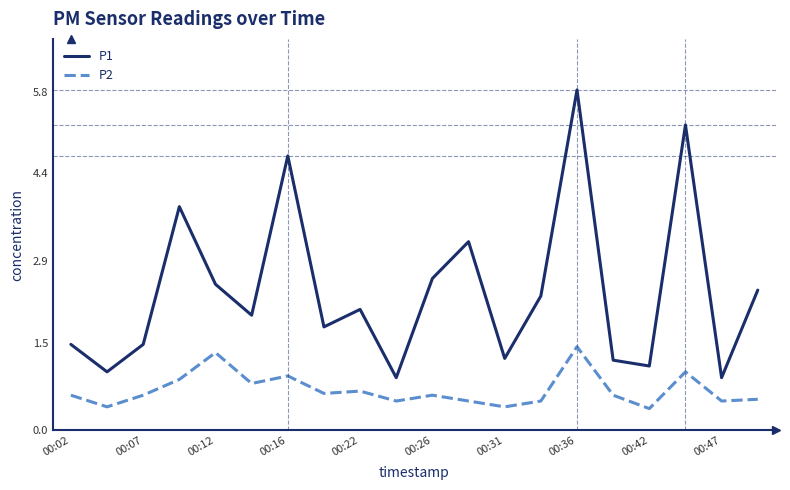

Reading left to right, what are all the values shown in this chart?

P1: 1.5	1.0	1.5	3.8	2.5	2.0	4.7	1.8	2.1	0.9	2.6	3.2	1.2	2.3	5.8	1.2	1.1	5.2	0.9	2.4
P2: 0.6	0.4	0.6	0.9	1.3	0.8	0.9	0.6	0.7	0.5	0.6	0.5	0.4	0.5	1.4	0.6	0.4	1.0	0.5	0.5